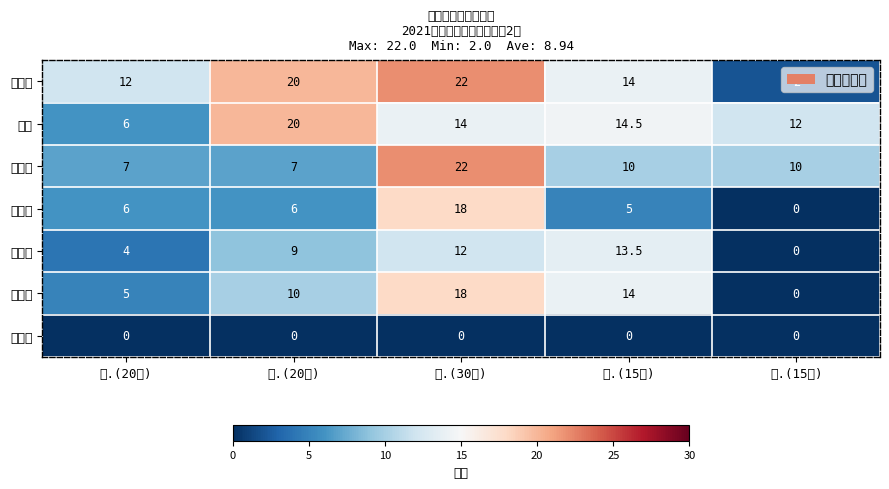

Which series has the widest spread of values?

孙文博